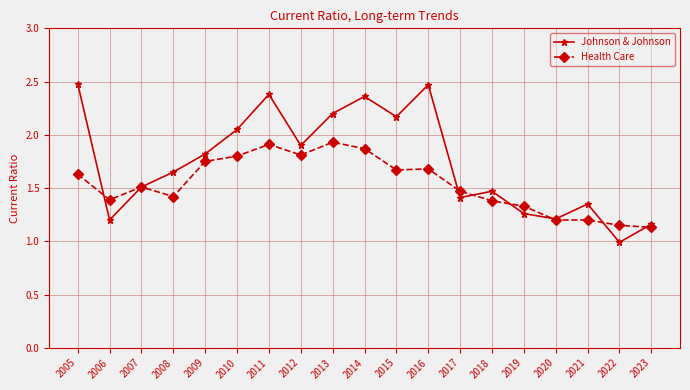

Which series ends up on top after the final intersection of Health Care and Johnson & Johnson?

Johnson & Johnson